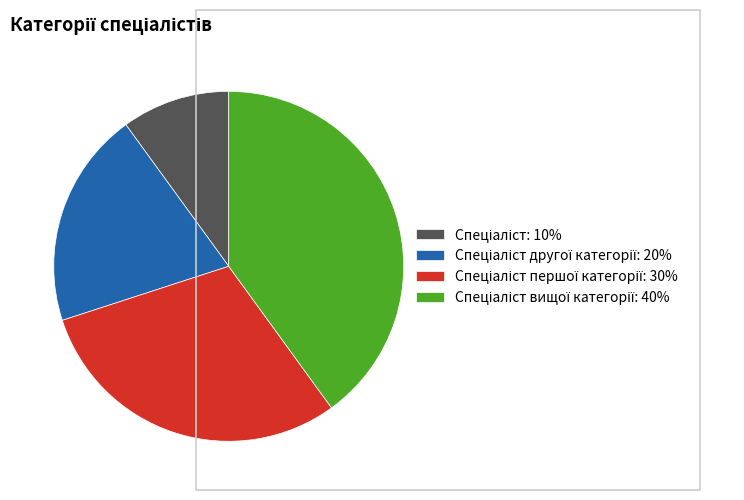

Is there a majority slice in this chart?

No